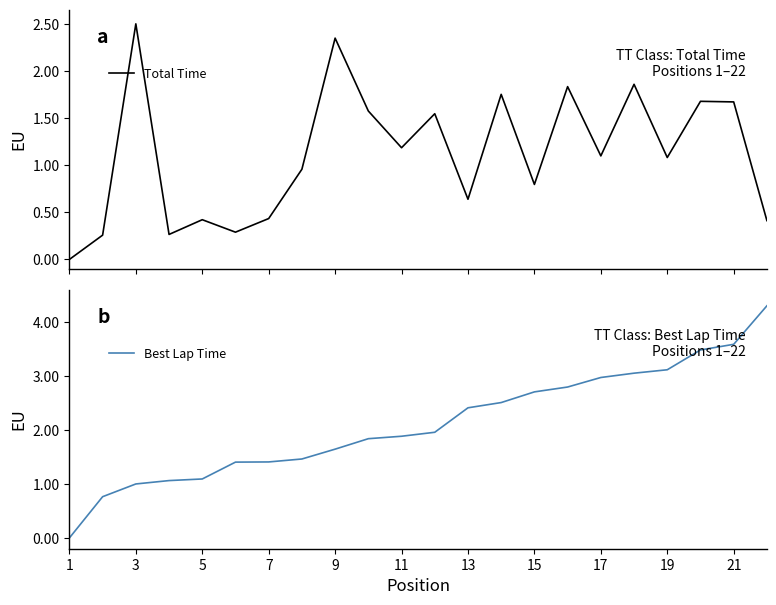

Which label corresponds to the smallest value in the chart?

1